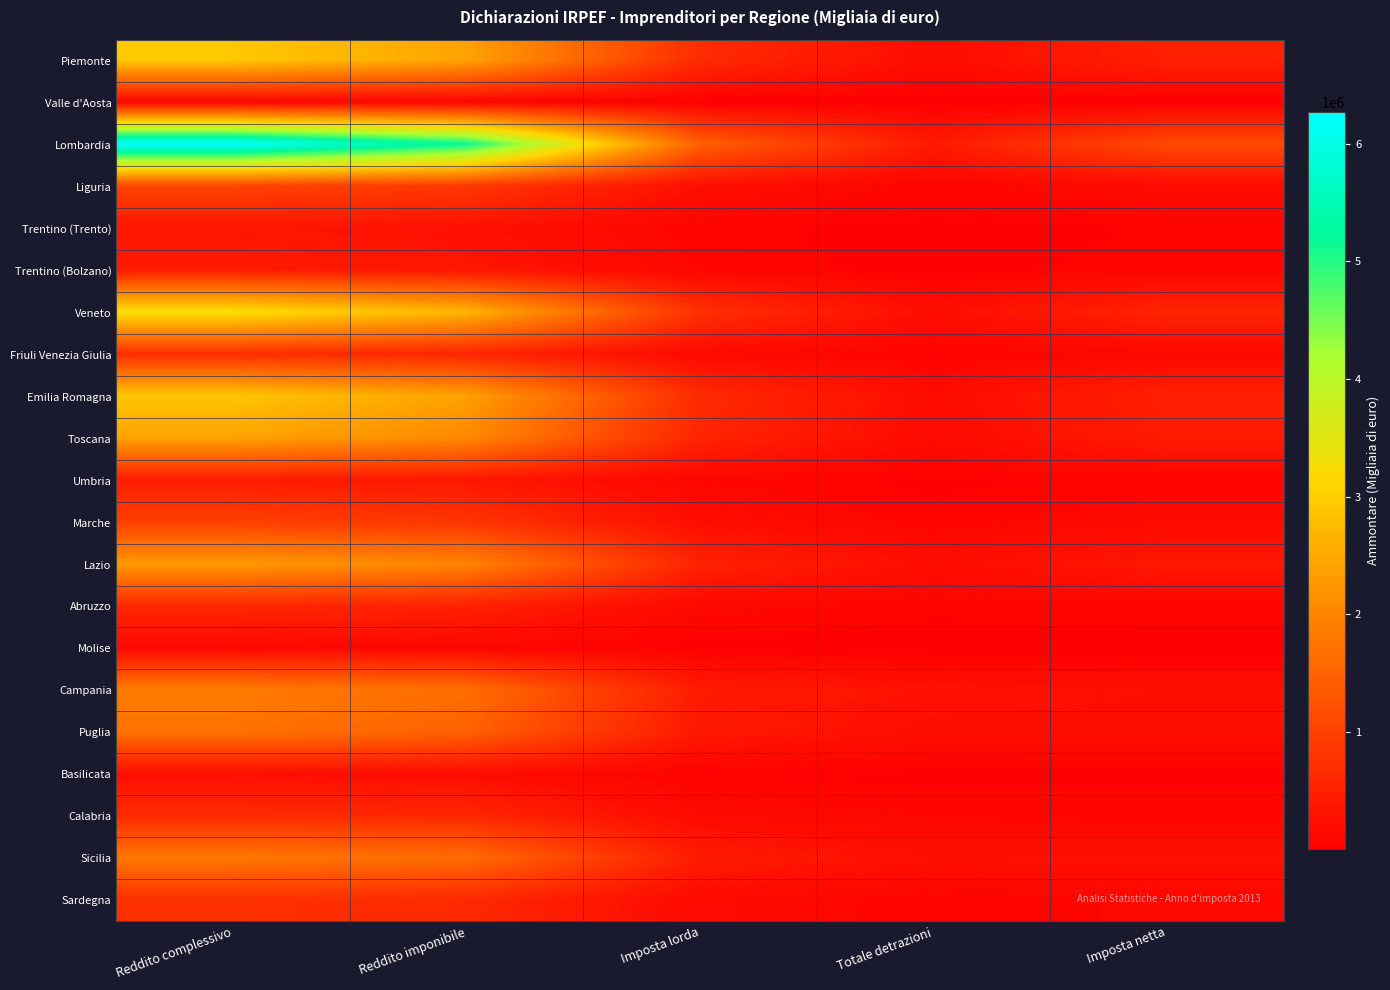

At which category is the sum across all series the highest?

Reddito complessivo